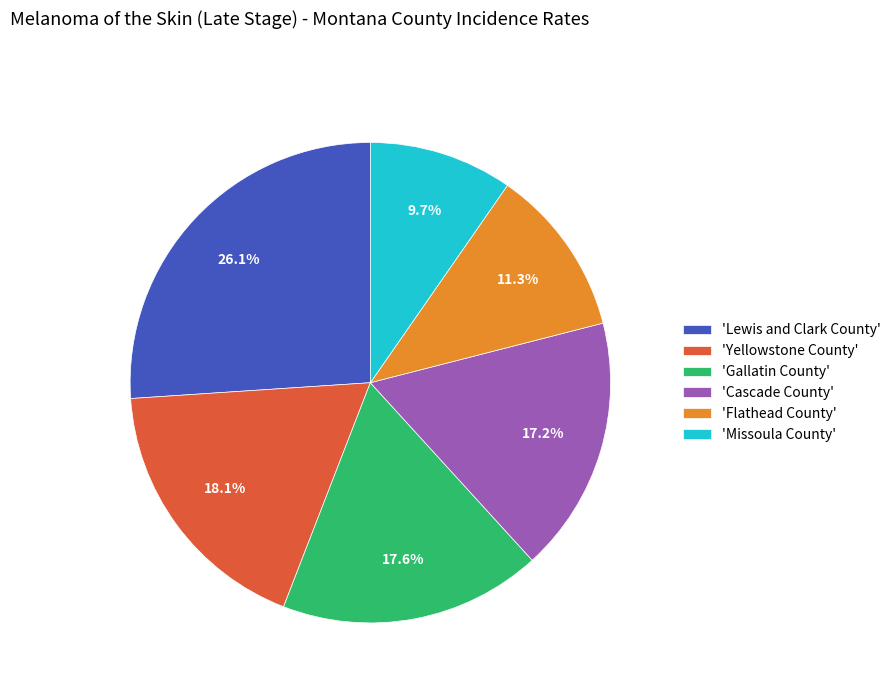

How many segments does this pie chart have?

6